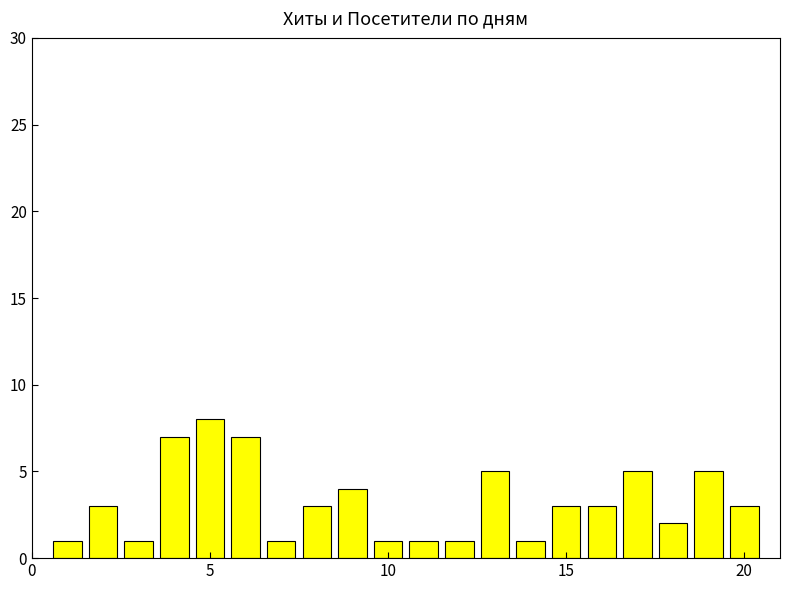

What is the value of the 14th bar from the left?

1